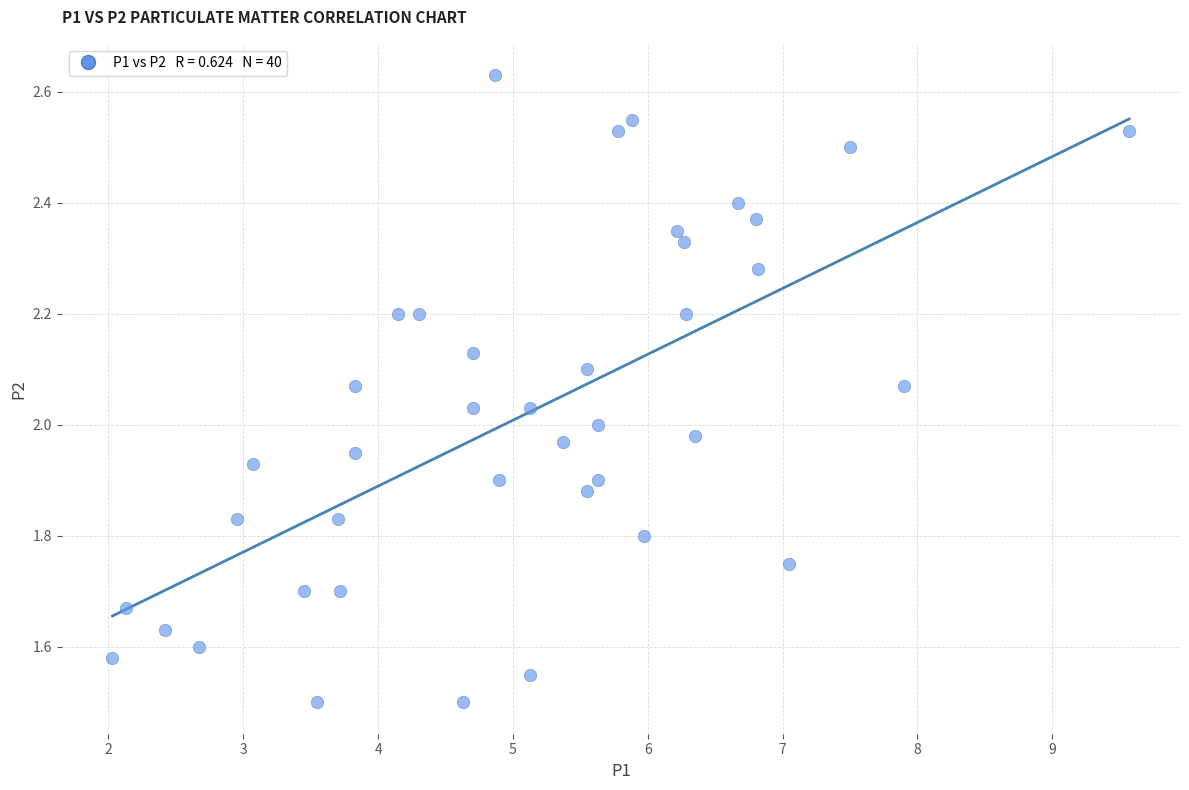

What is the range of X values (max minus min)?

7.5